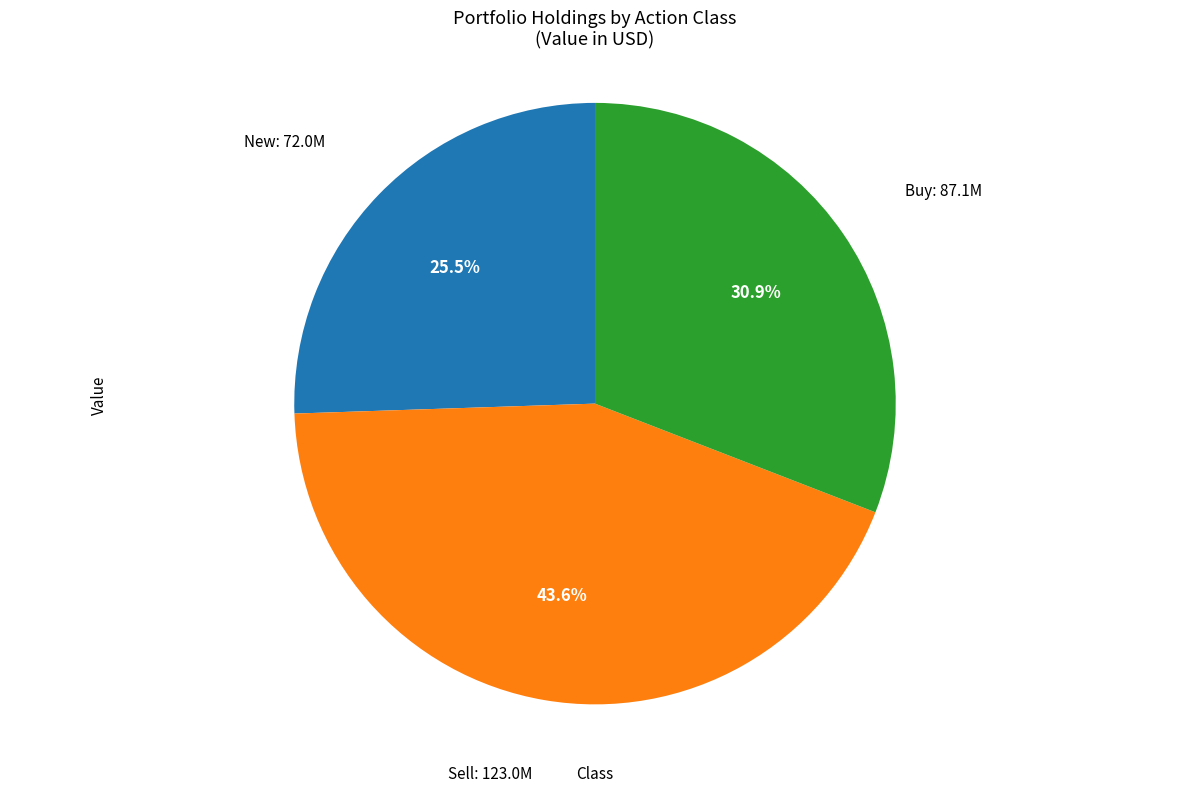

Does any single category account for the majority?

No